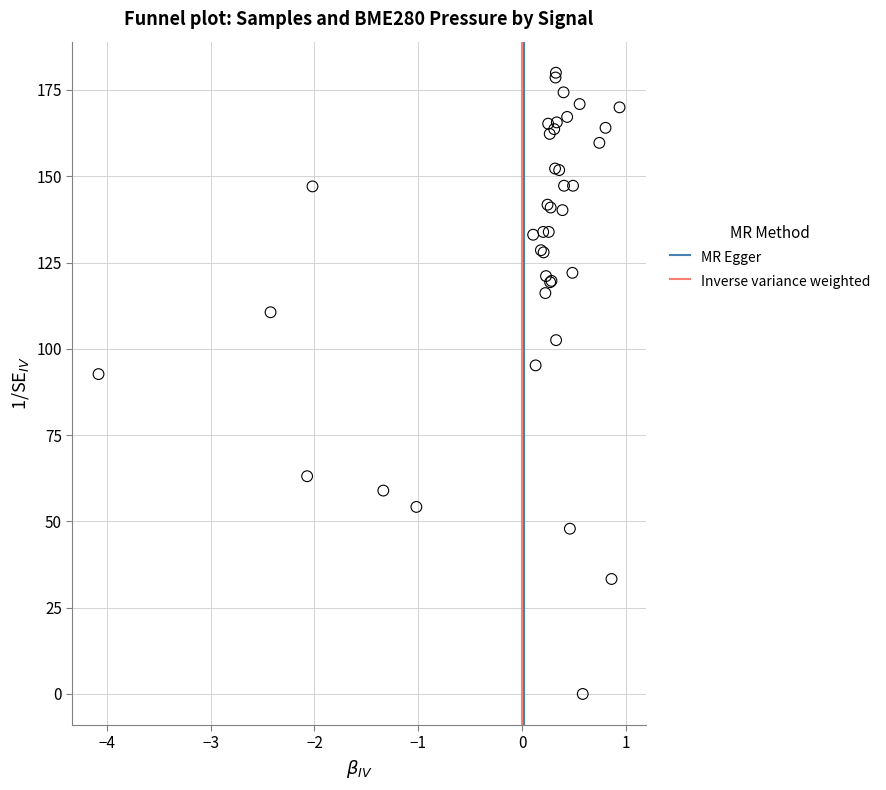

What Y value in the scatter plot is closest to 90?

92.7